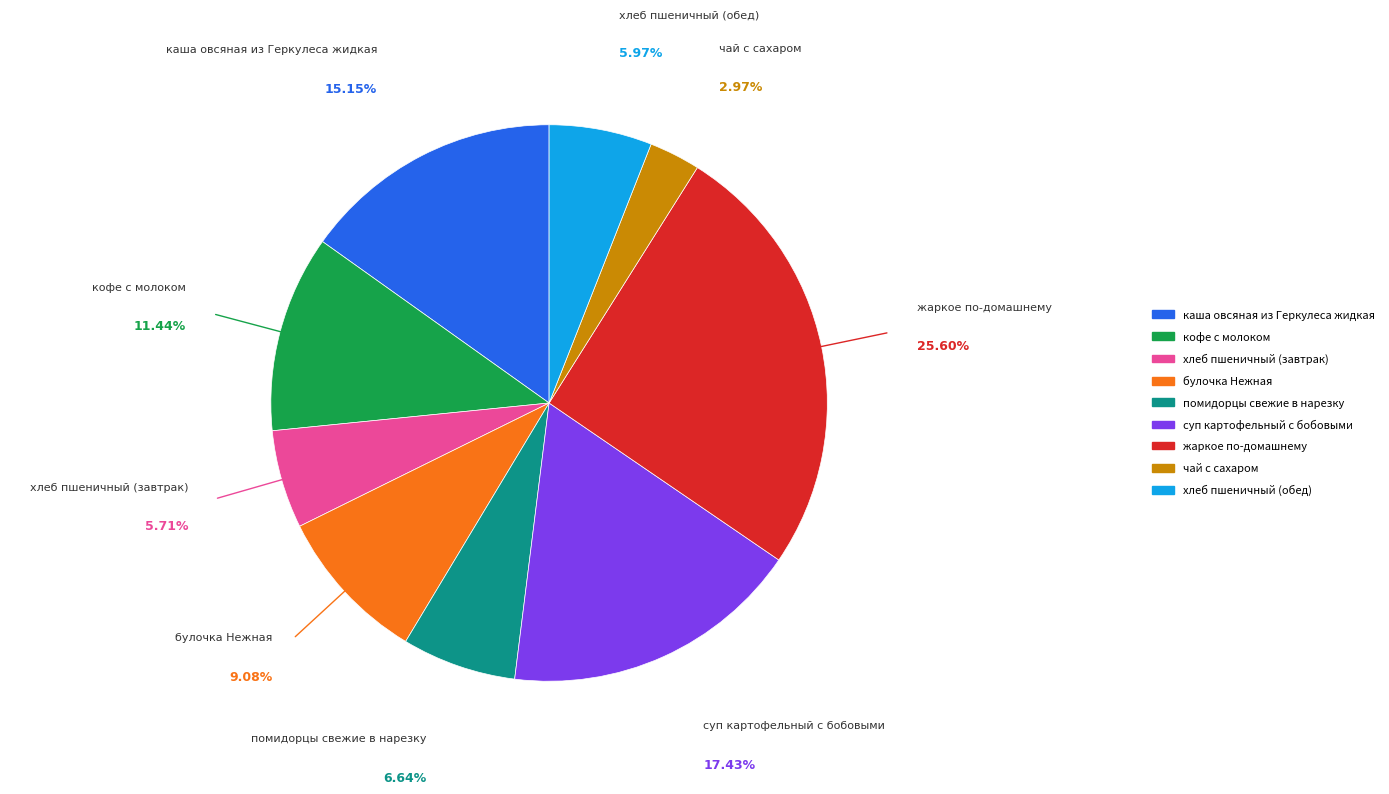

Is the sum of хлеб пшеничный (завтрак) and хлеб пшеничный (обед) greater than half?

No